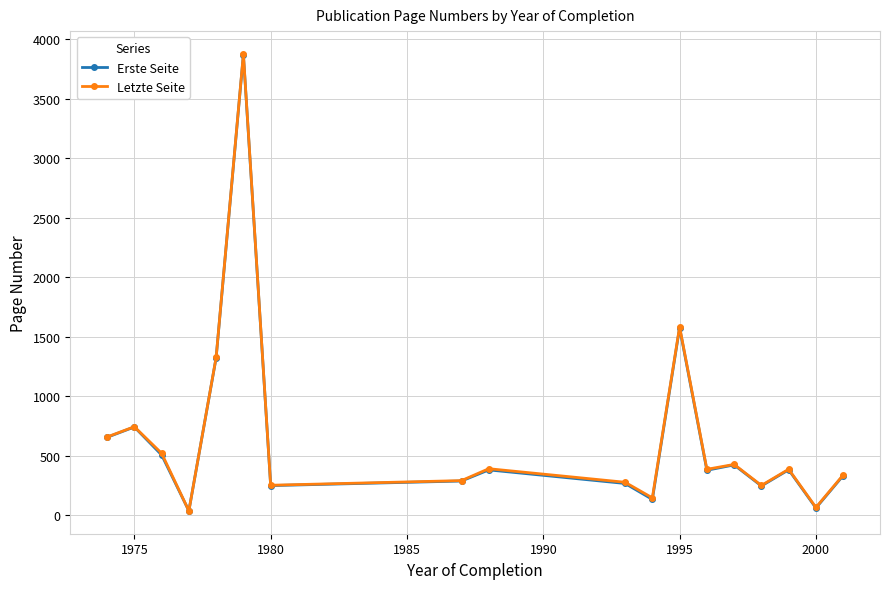

What is the value of the Letzte Seite point at the 10th from the left?

277.0